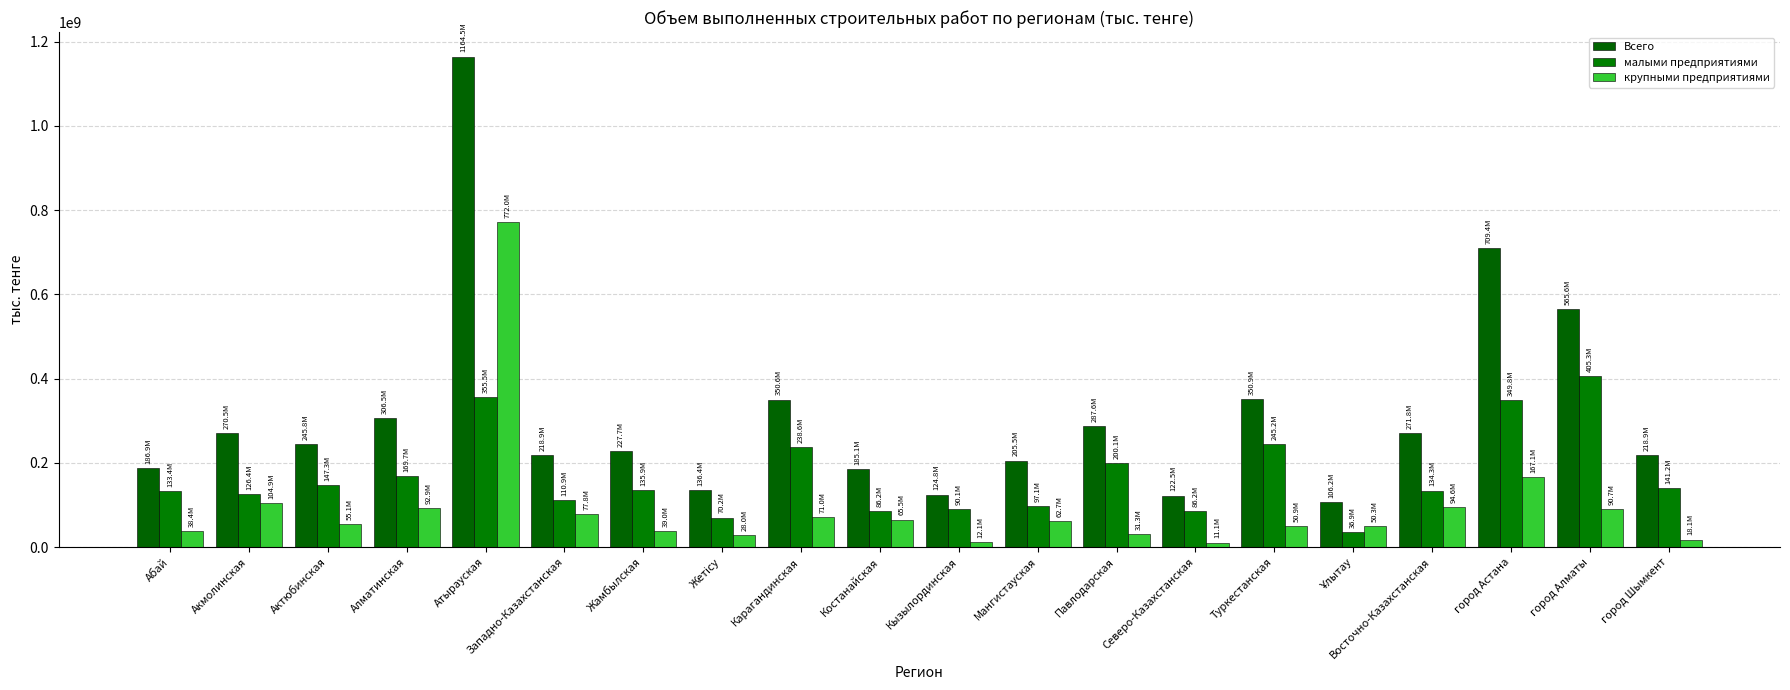

Reading right to left, extract all data points from this chart.

Всего: город Шымкент=218860765	город Алматы=565615578	город Астана=709376746	Восточно-Казахстанская=271763961	Ұлытау=106201864	Туркестанская=350884527	Северо-Казахстанская=122545584	Павлодарская=287622750	Мангистауская=205519160	Кызылординская=124802896	Костанайская=185067628	Карагандинская=350554907	Жетісу=136422224	Жамбылская=227655678	Западно-Казахстанская=218850082	Атырауская=1164480900	Алматинская=306502578	Актюбинская=245757026	Акмолинская=270513363	Абай=186907676
малыми предприятиями: город Шымкент=141178563	город Алматы=405291630	город Астана=349757065	Восточно-Казахстанская=134303004	Ұлытау=36890061	Туркестанская=245200595	Северо-Казахстанская=86190908	Павлодарская=200139424	Мангистауская=97123098	Кызылординская=90116240	Костанайская=86227222	Карагандинская=238647301	Жетісу=70209988	Жамбылская=135865171	Западно-Казахстанская=110898214	Атырауская=355512904	Алматинская=169701106	Актюбинская=147323509	Акмолинская=126397218	Абай=133443093
крупными предприятиями: город Шымкент=18084454	город Алматы=90705272	город Астана=167130077	Восточно-Казахстанская=94635628	Ұлытау=50285709	Туркестанская=50869832	Северо-Казахстанская=11131579	Павлодарская=31327294	Мангистауская=62690364	Кызылординская=12130752	Костанайская=65520061	Карагандинская=71042429	Жетісу=27999135	Жамбылская=39026324	Западно-Казахстанская=77813093	Атырауская=772019232	Алматинская=92866986	Актюбинская=55137344	Акмолинская=104882165	Абай=38360731